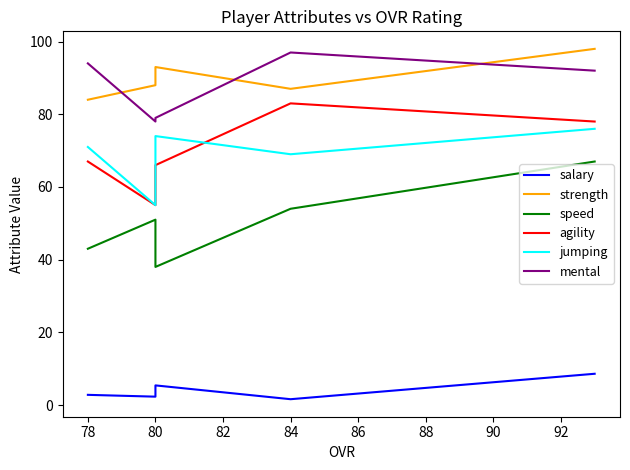

True or false: strength and agility cross at least once.

False